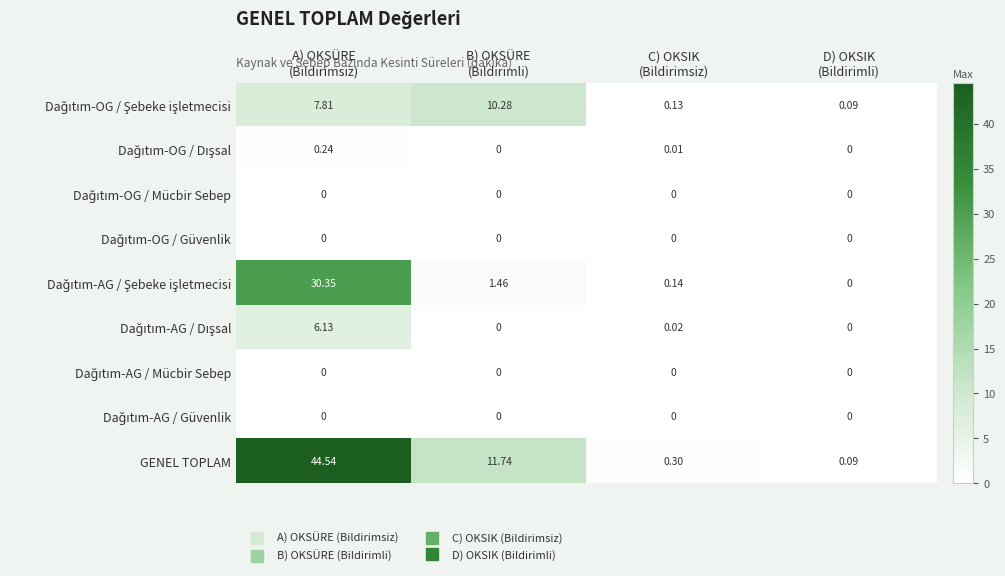

Which series has the largest range (max minus min)?

GENEL TOPLAM